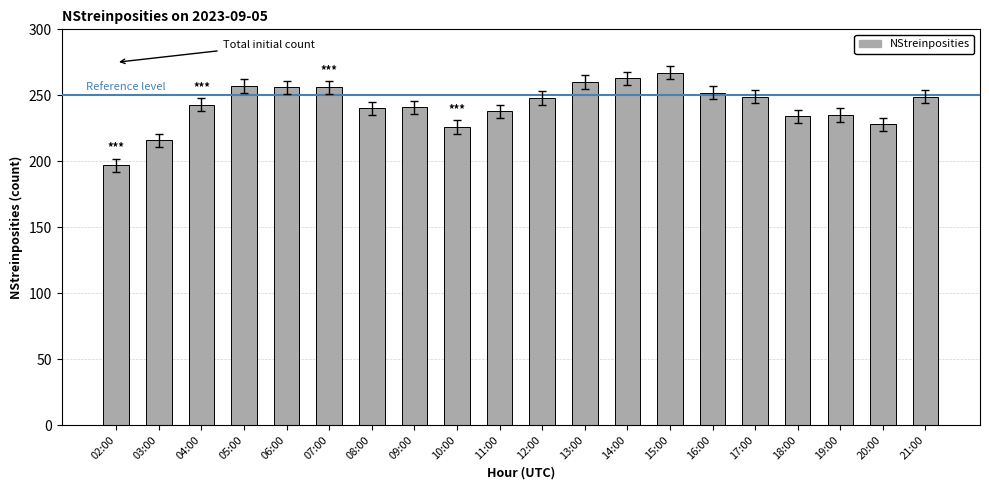

What is the difference between the maximum and minimum values?

70